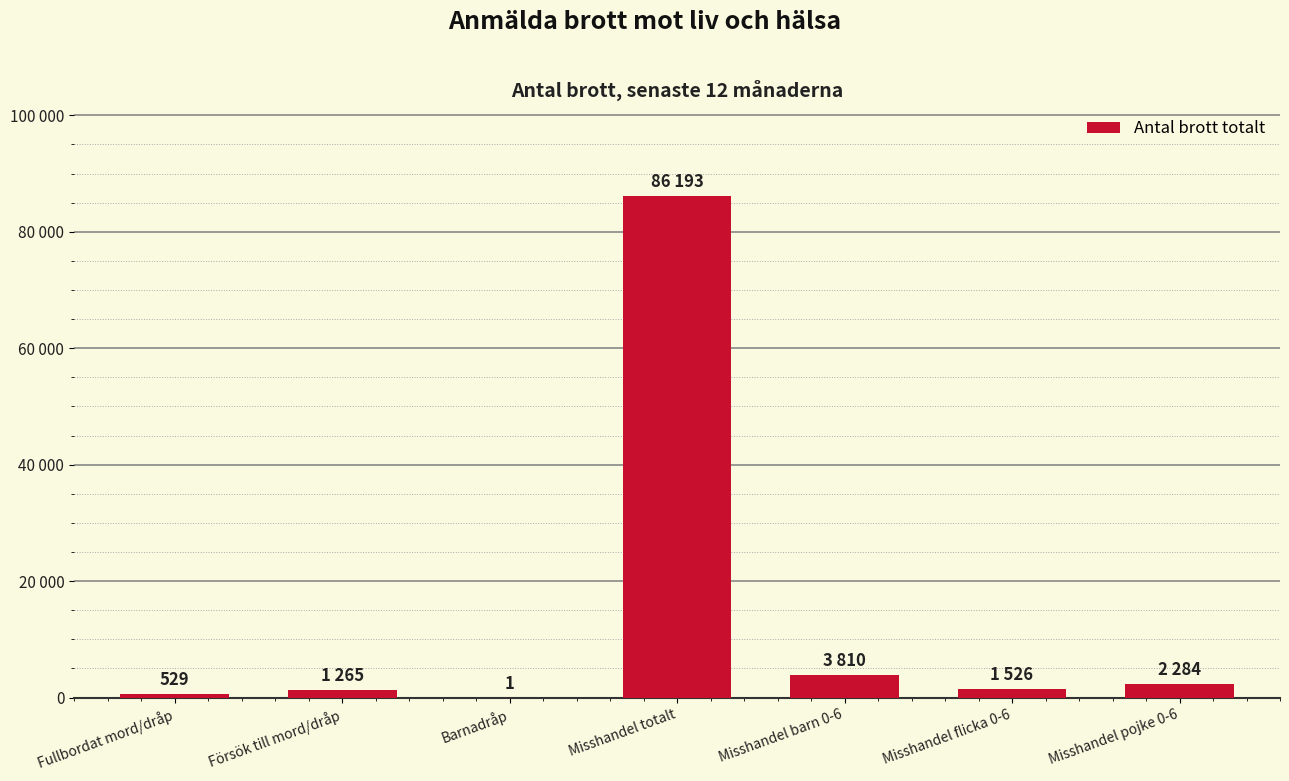

Are the bars horizontal?

No